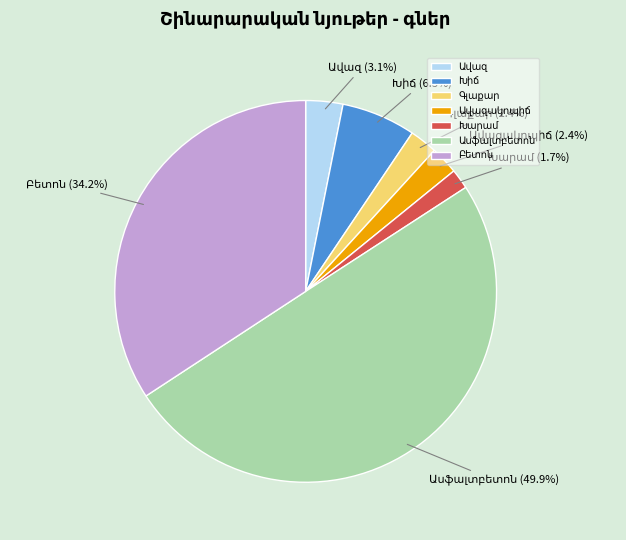

How many segments does this pie chart have?

7